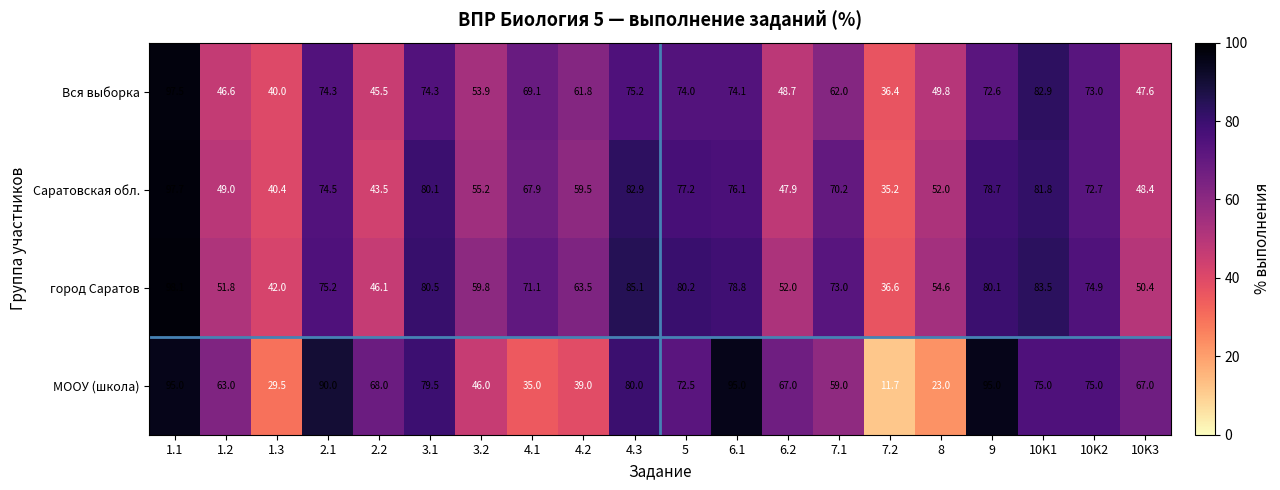

What value does the МООУ (школа) series have at 3.1?

79.5